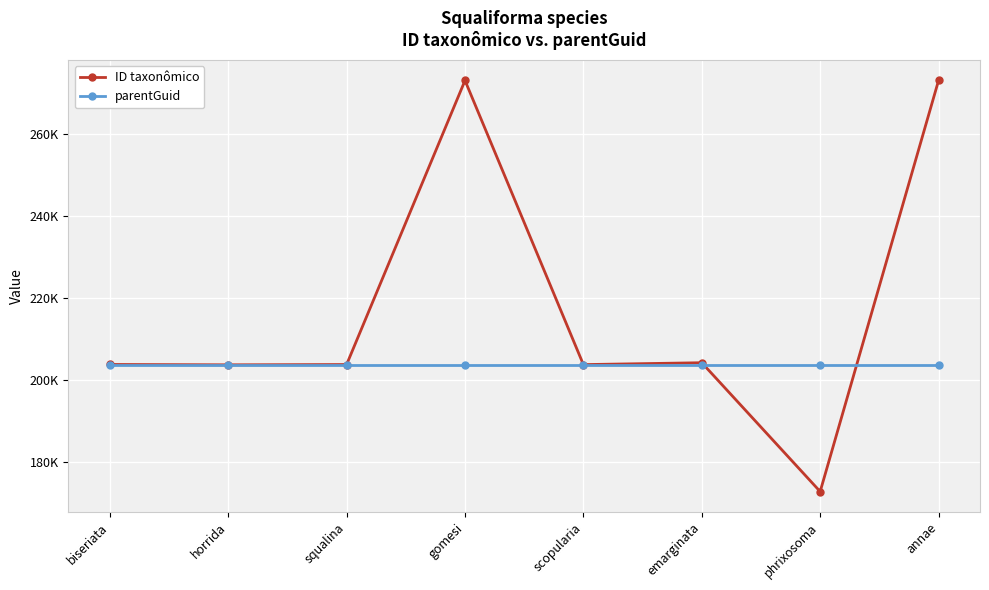

Reading left to right, what are all the values shown in this chart?

ID taxonômico: biseriata=203769	horrida=203685	squalina=203753	gomesi=272986	scopularia=203735	emarginata=204197	phrixosoma=172792	annae=272998
parentGuid: biseriata=203614	horrida=203614	squalina=203614	gomesi=203614	scopularia=203614	emarginata=203614	phrixosoma=203614	annae=203614